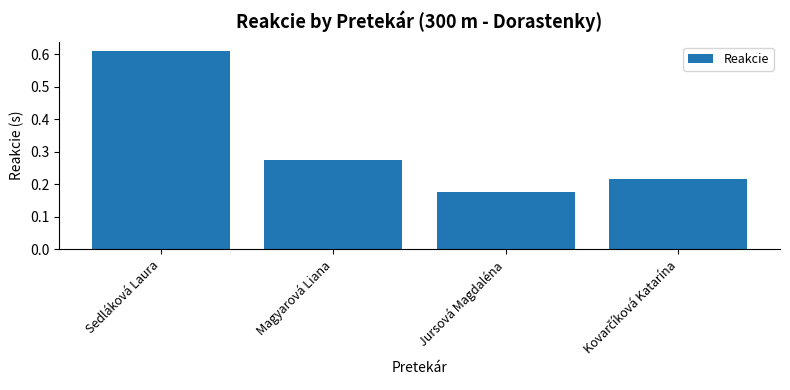

Which label corresponds to the smallest value in the chart?

Jursová Magdaléna